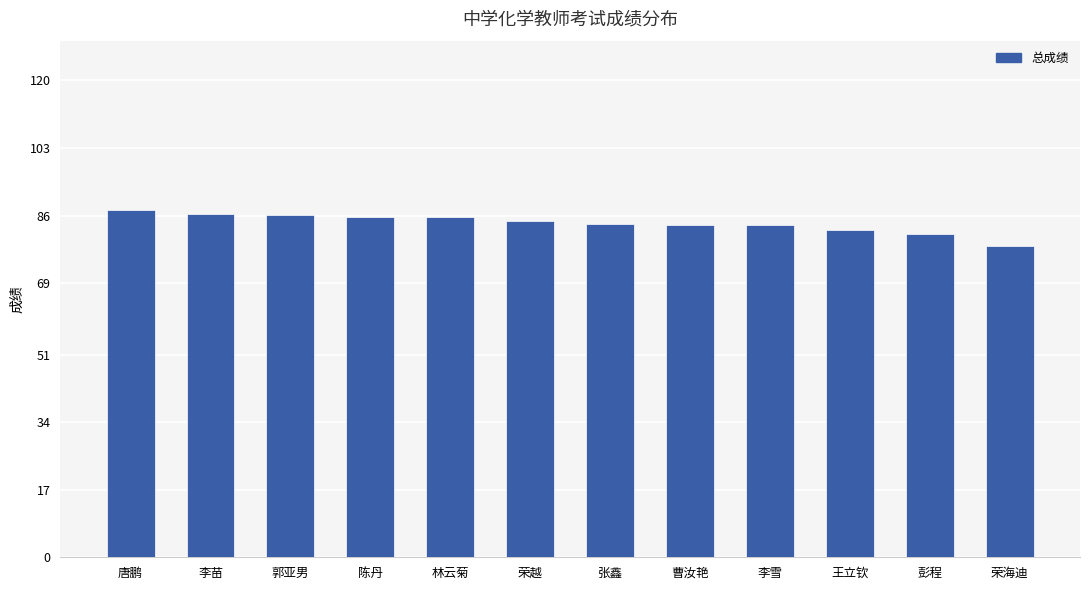

What is the change in value from 郭亚男 to 陈丹?

-0.3